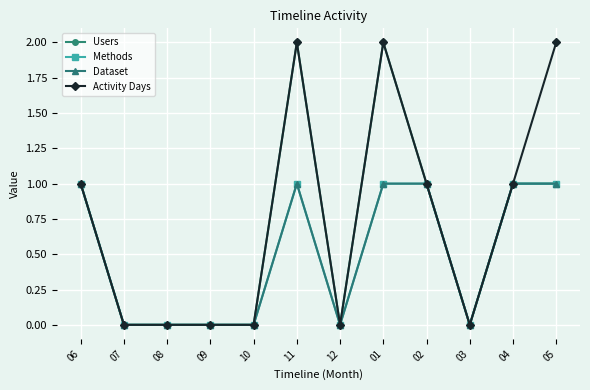

Is this an area chart (filled region under the line)?

No